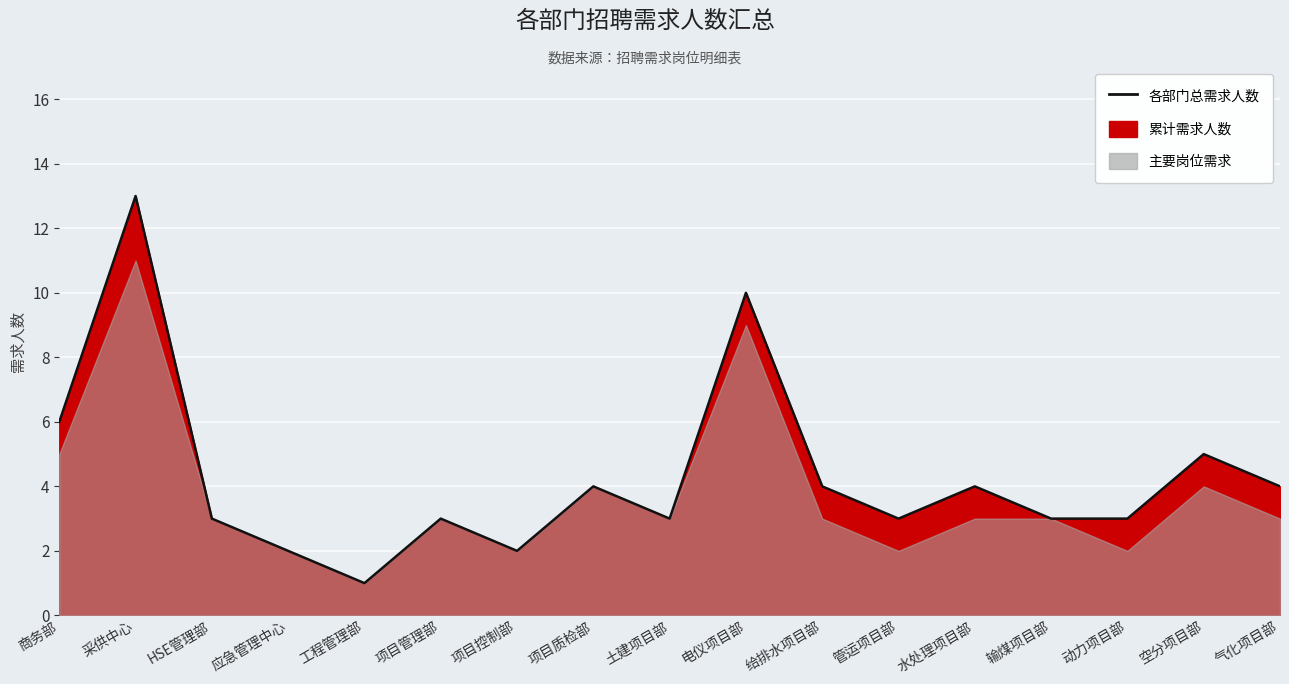

Reading left to right, what are all the values shown in this chart?

商务部=6	采供中心=13	HSE管理部=3	应急管理中心=2	工程管理部=1	项目管理部=3	项目控制部=2	项目质检部=4	土建项目部=3	电仪项目部=10	给排水项目部=4	管运项目部=3	水处理项目部=4	输煤项目部=3	动力项目部=3	空分项目部=5	气化项目部=4